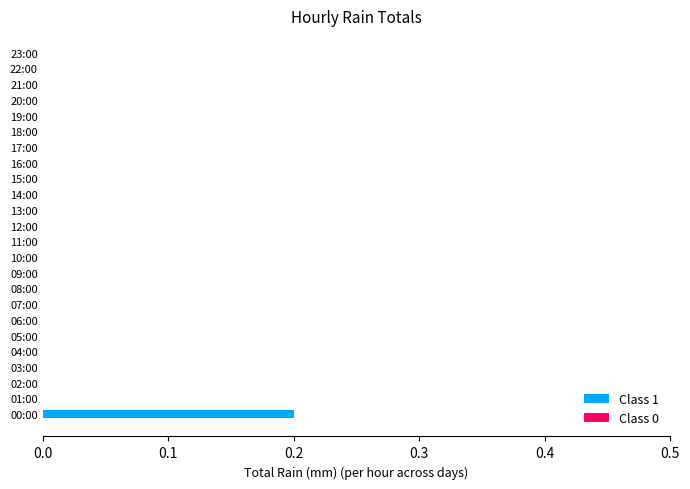

What is the greatest value displayed?

0.2